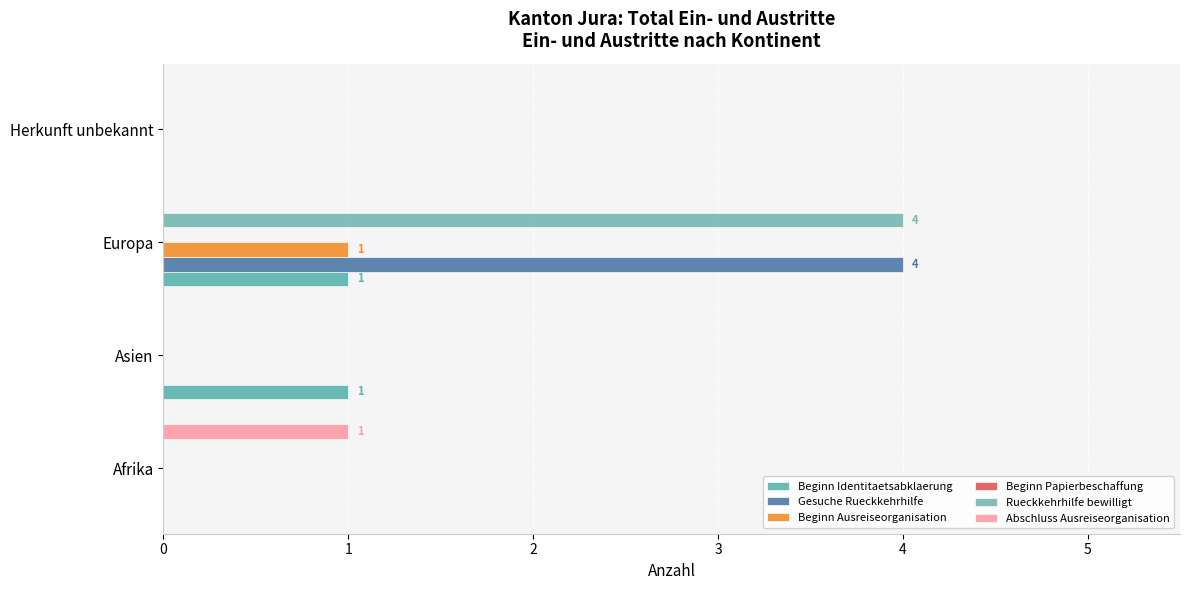

How many categories are shown in the chart?

4